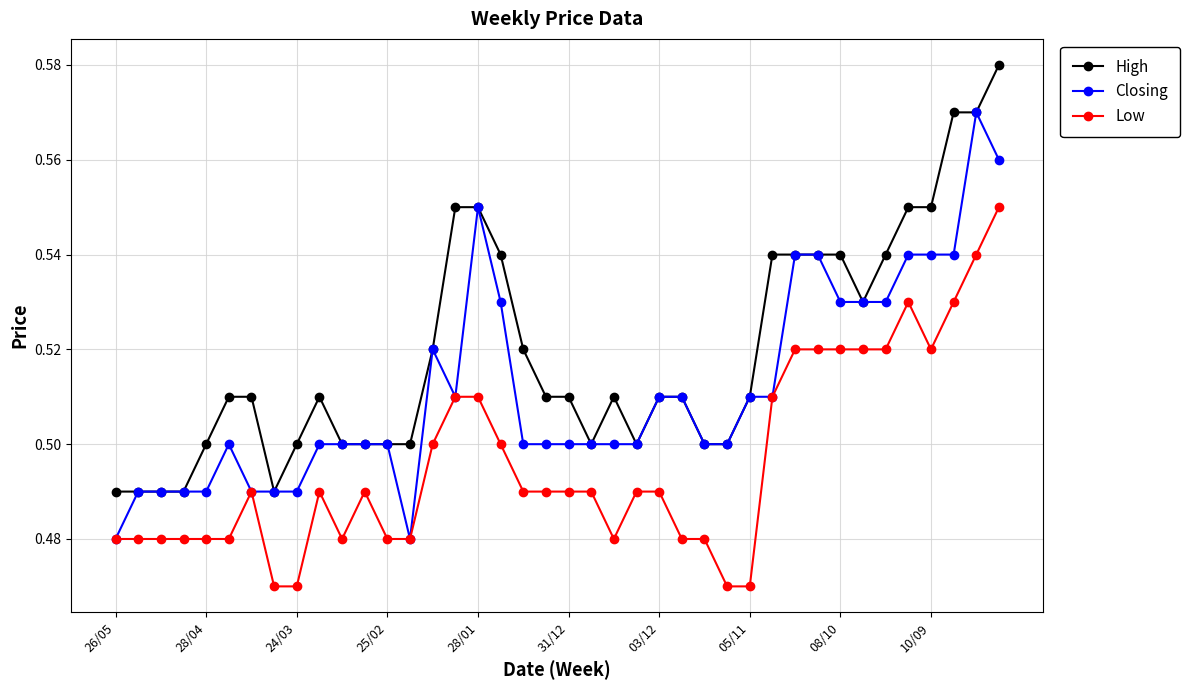

How many lines are shown in the chart?

3